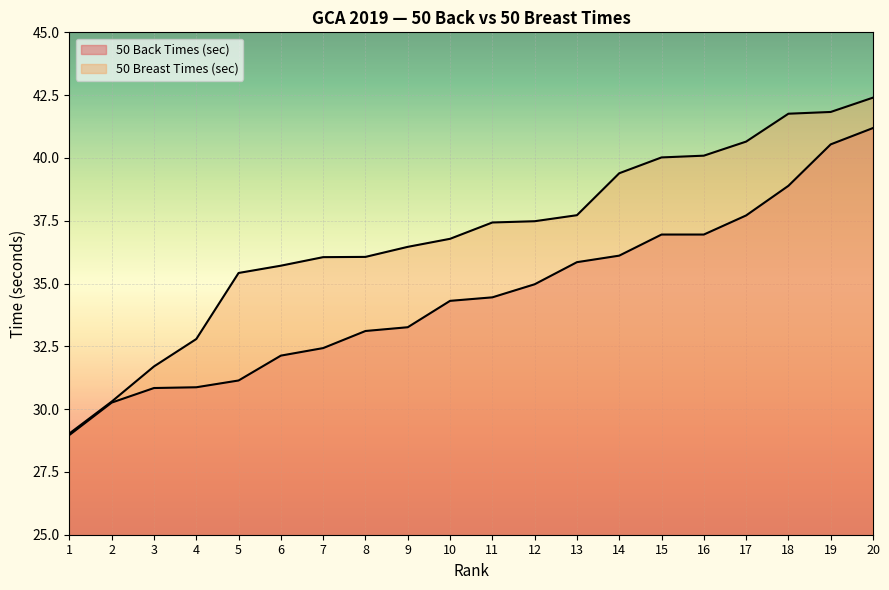

True or false: 50 Breast Times (sec) and 50 Back Times (sec) intersect in this chart.

False